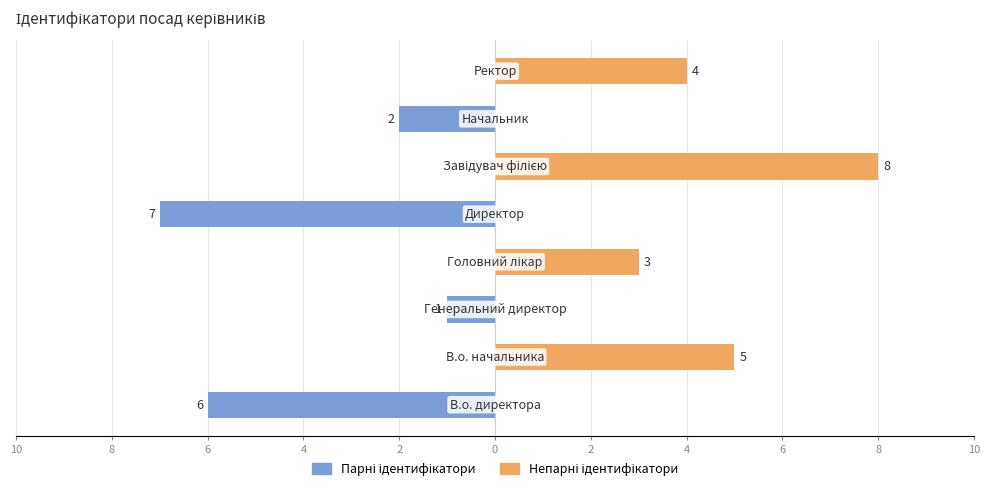

Count the Парні ідентифікатори values in the range -2 to 0.

6